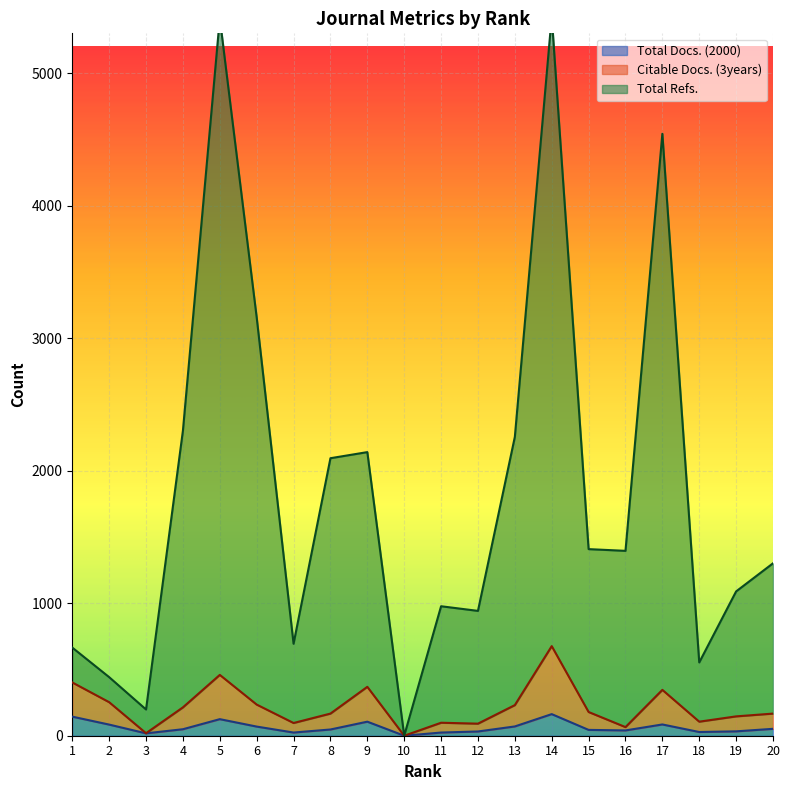

What is the difference between the Total Docs. (2000) values at 8 and 7?

23